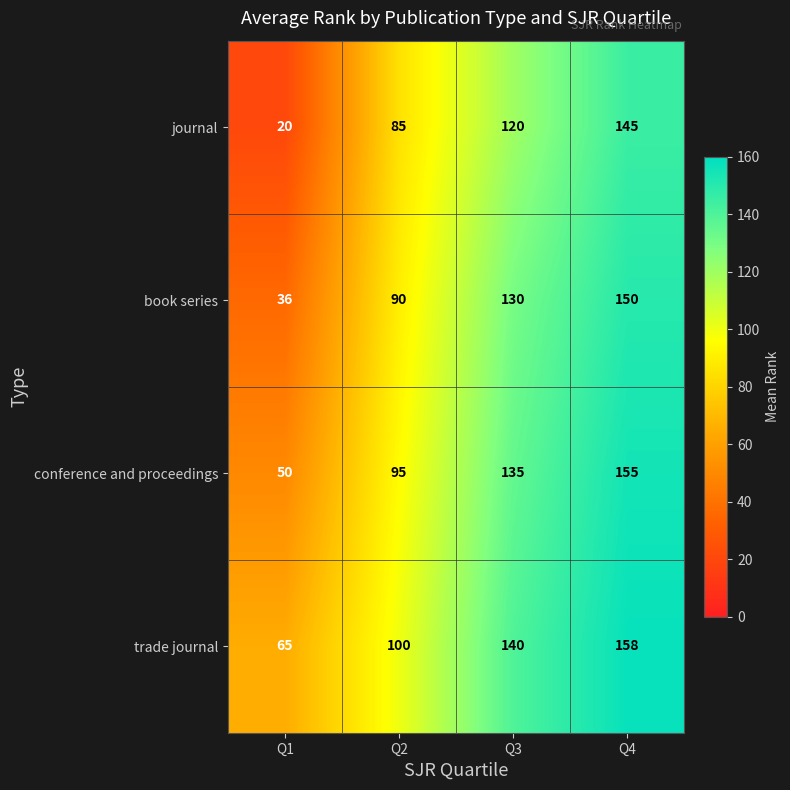

At which category is the sum across all series the highest?

Q4